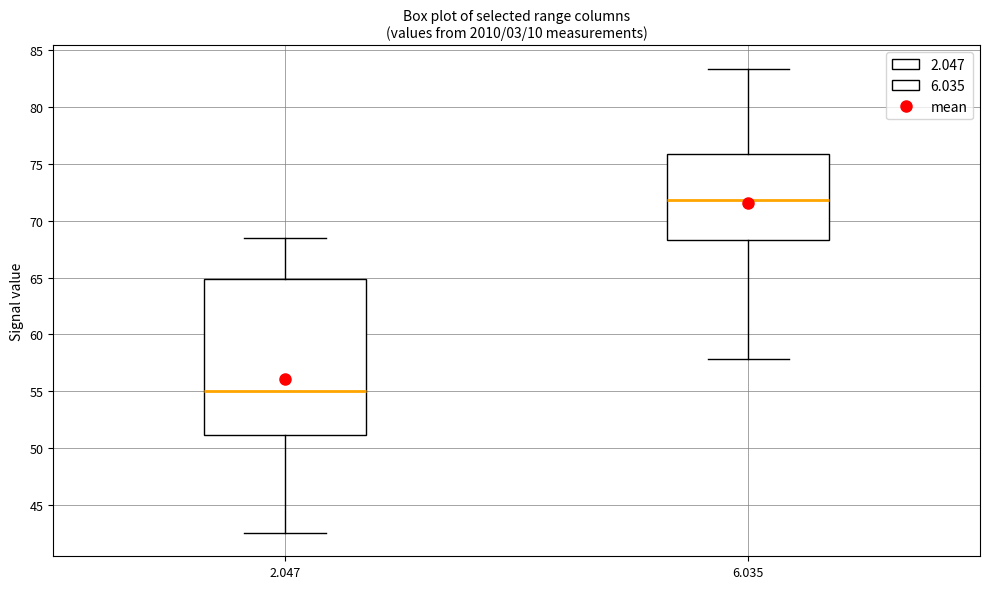

Reading left to right, transcribe this box plot: for each box, give where its median line is, the range the box spans, and where its two whiskers end, as read against the y-axis. The values are not printed on the chart, so give them approximately, as read against the axis.

2.047: median 55.0, box 51.0 to 65.0, whiskers 42.5 to 68.5
6.035: median 72.0, box 68.5 to 76.0, whiskers 58.0 to 83.5